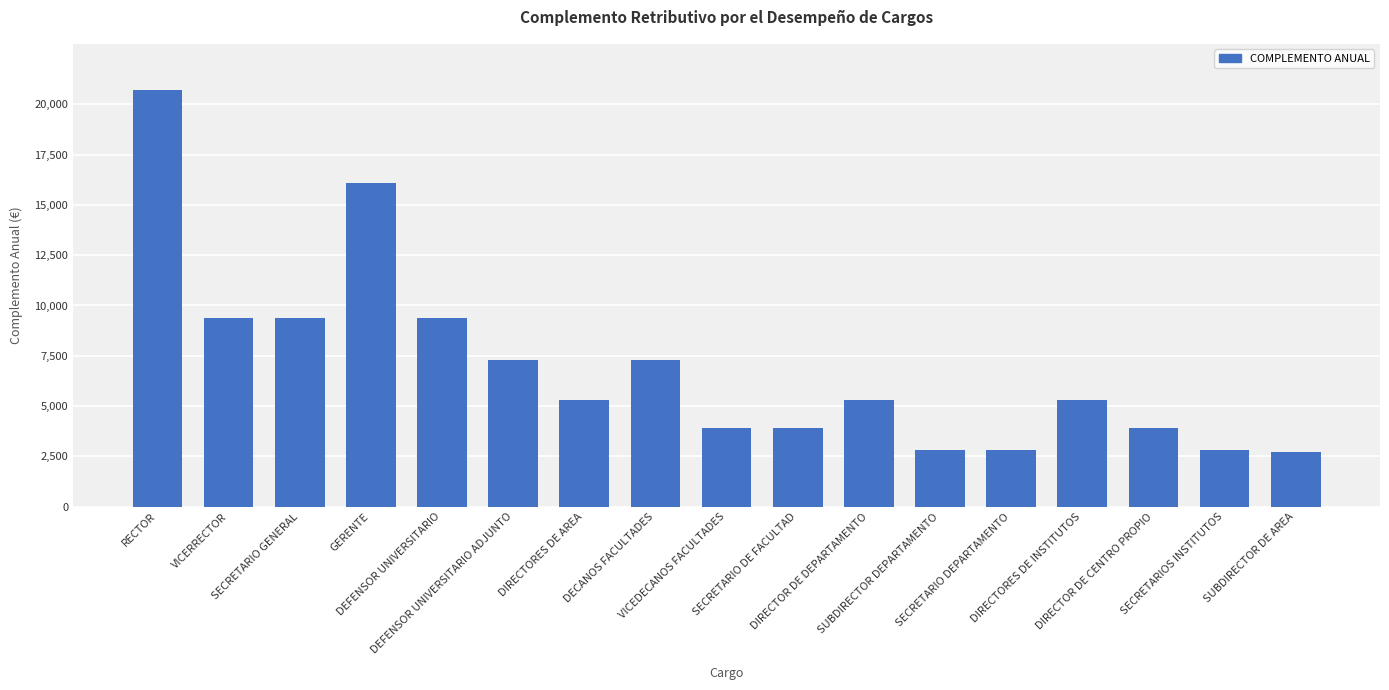

Reading right to left, transcribe all the data shown in this chart.

SUBDIRECTOR DE AREA=2741.8	SECRETARIOS INSTITUTOS=2839.1	DIRECTOR DE CENTRO PROPIO=3938.5	DIRECTORES DE INSTITUTOS=5281.2	SECRETARIO DEPARTAMENTO=2839.1	SUBDIRECTOR DEPARTAMENTO=2839.1	DIRECTOR DE DEPARTAMENTO=5281.2	SECRETARIO DE FACULTAD=3938.5	VICEDECANOS FACULTADES=3938.5	DECANOS FACULTADES=7298.3	DIRECTORES DE AREA=5281.2	DEFENSOR UNIVERSITARIO ADJUNTO=7298.3	DEFENSOR UNIVERSITARIO=9360.3	GERENTE=16100.7	SECRETARIO GENERAL=9360.3	VICERRECTOR=9360.3	RECTOR=20704.6